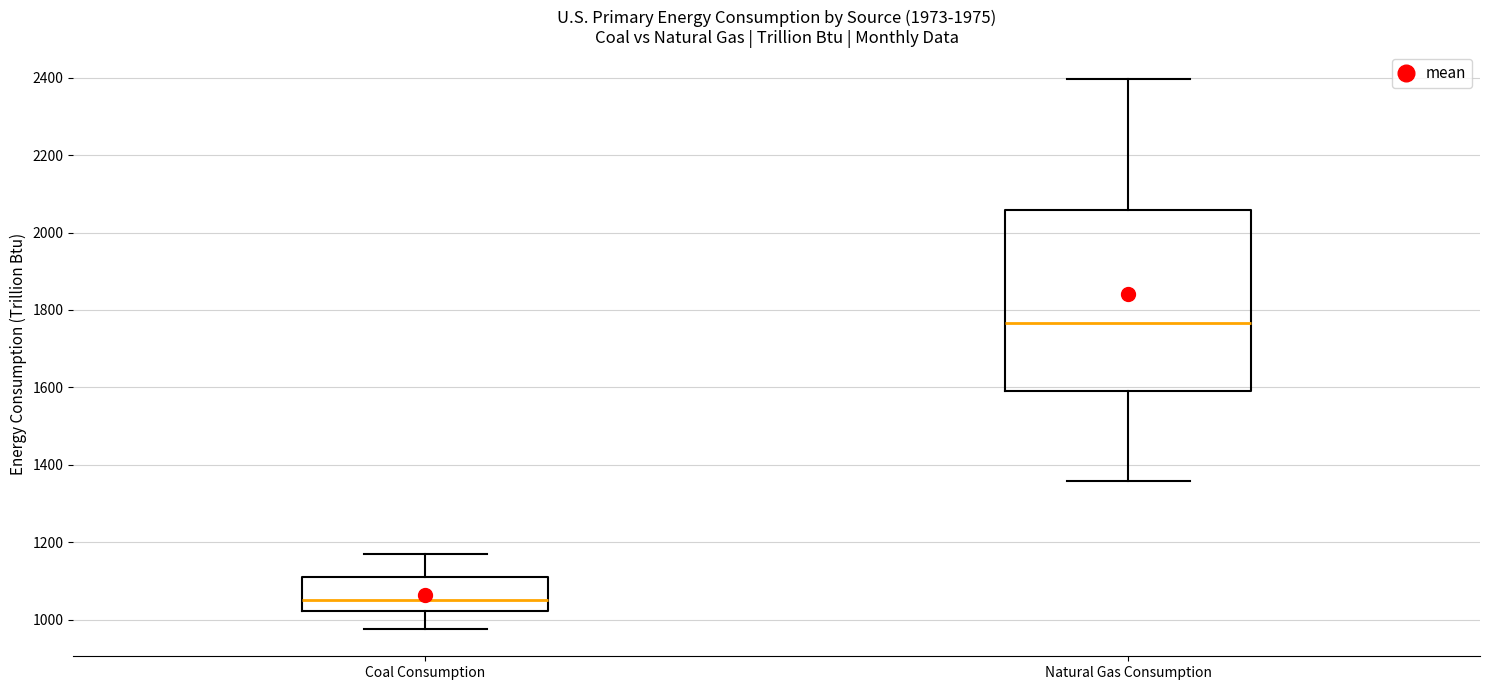

Reading left to right, transcribe this box plot: for each box, give where its median line is, the range the box spans, and where its two whiskers end, as read against the y-axis. The values are not printed on the chart, so give them approximately, as read against the axis.

Coal Consumption: median 1060, box 1020 to 1120, whiskers 980 to 1160
Natural Gas Consumption: median 1760, box 1600 to 2060, whiskers 1360 to 2400